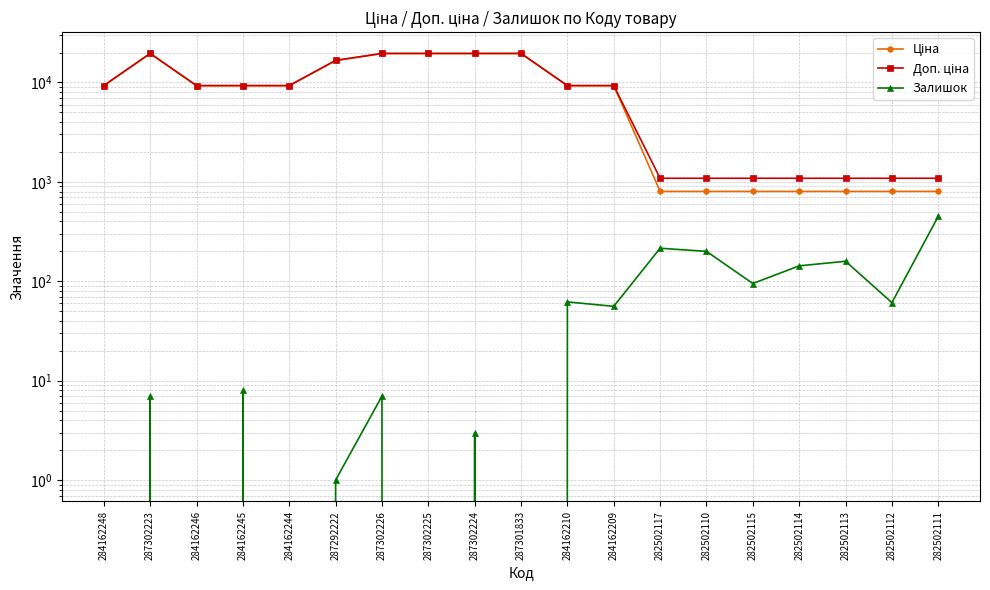

Which category has the highest value in the Ціна series?

287302223